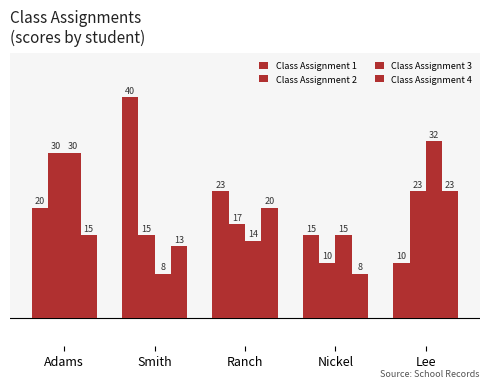

What is the label of the 2nd bar from the left?

Smith